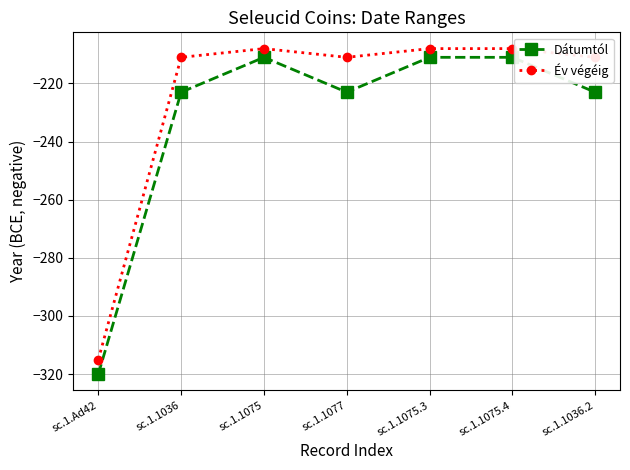

True or false: Dátumtól and Év végéig intersect in this chart.

False